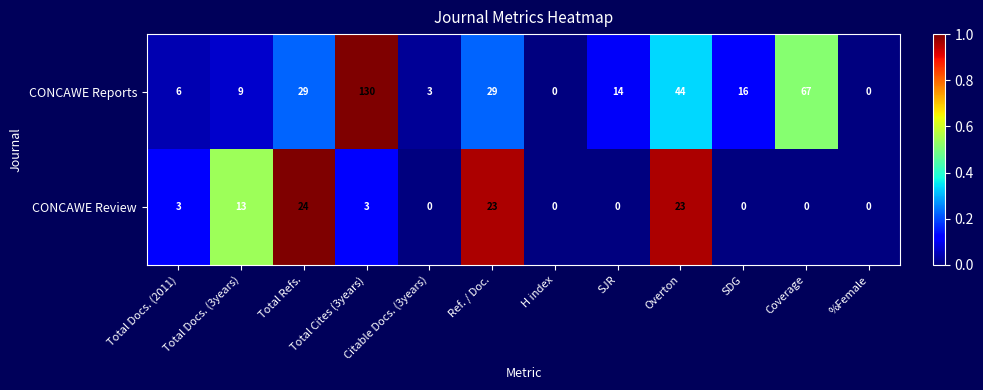

The CONCAWE Reports series shows -67 at %Female. True or false?

False